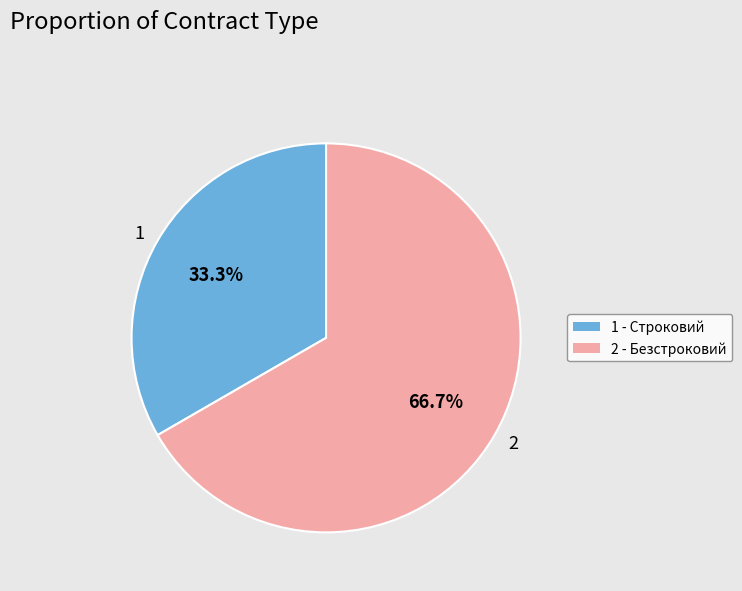

Rank the categories by value from highest to lowest.

2, 1